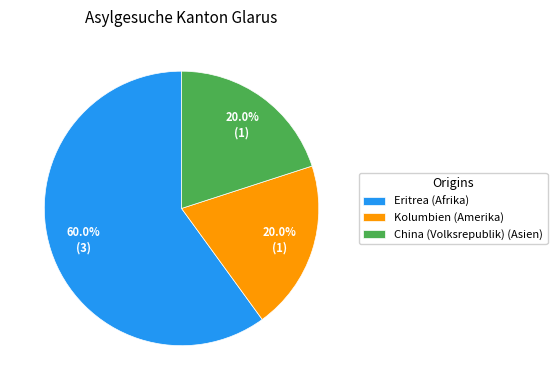

The China (Volksrepublik) (Asien) slice represents 20% of the pie. True or false?

True